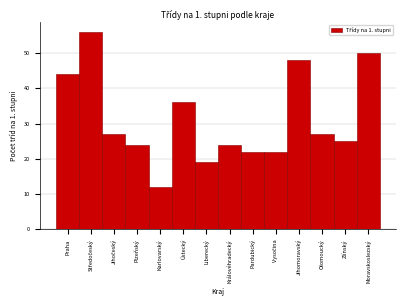

Reading right to left, what are all the values shown in this chart?

50	25	27	48	22	22	24	19	36	12	24	27	56	44